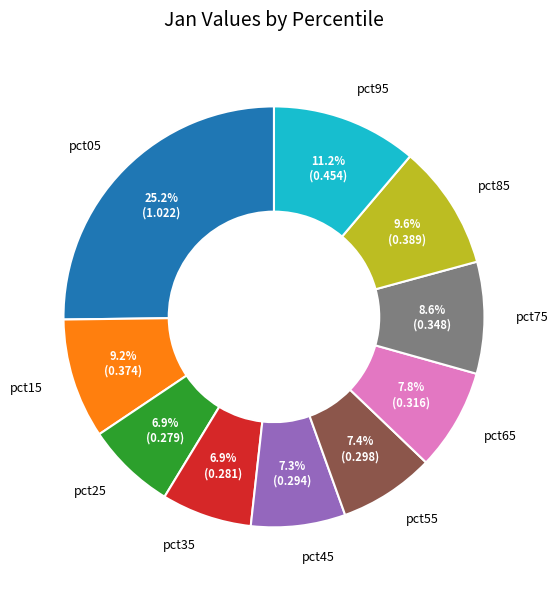

Does pct45 account for over 50% of the chart?

No